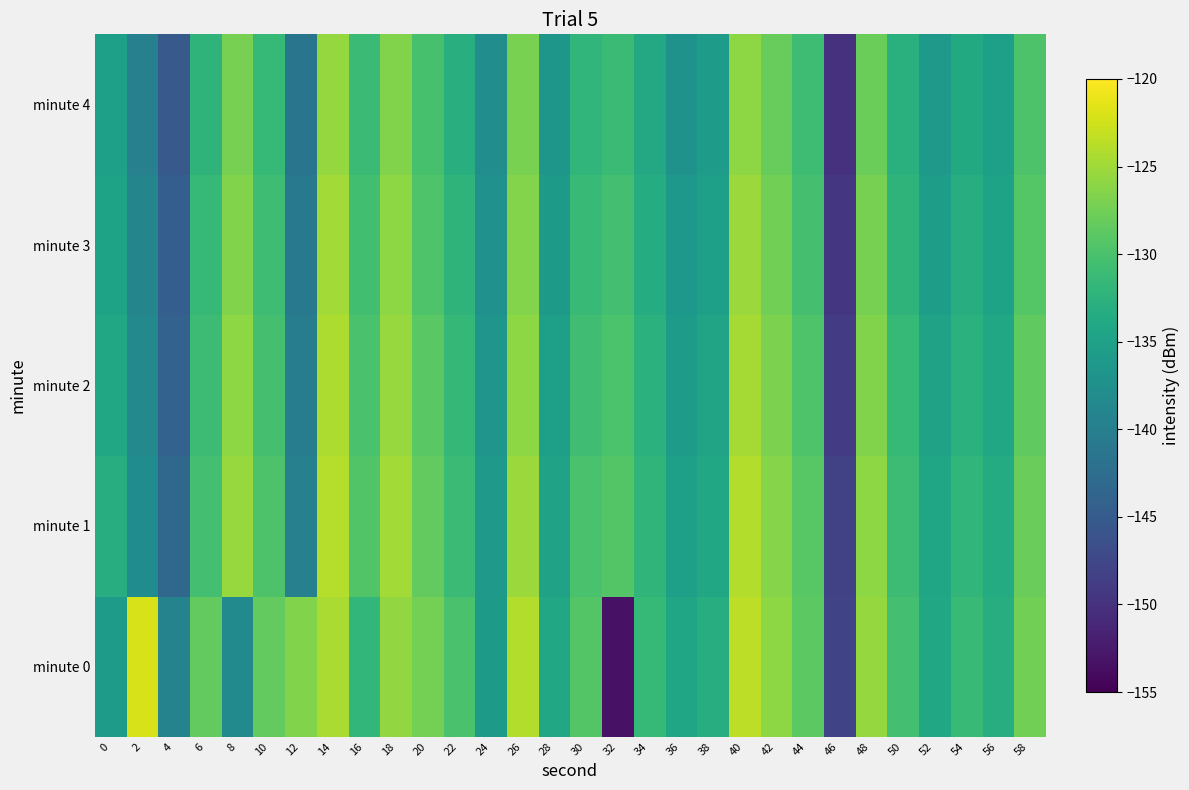

Which category has the lowest value in the minute 1 series?

46